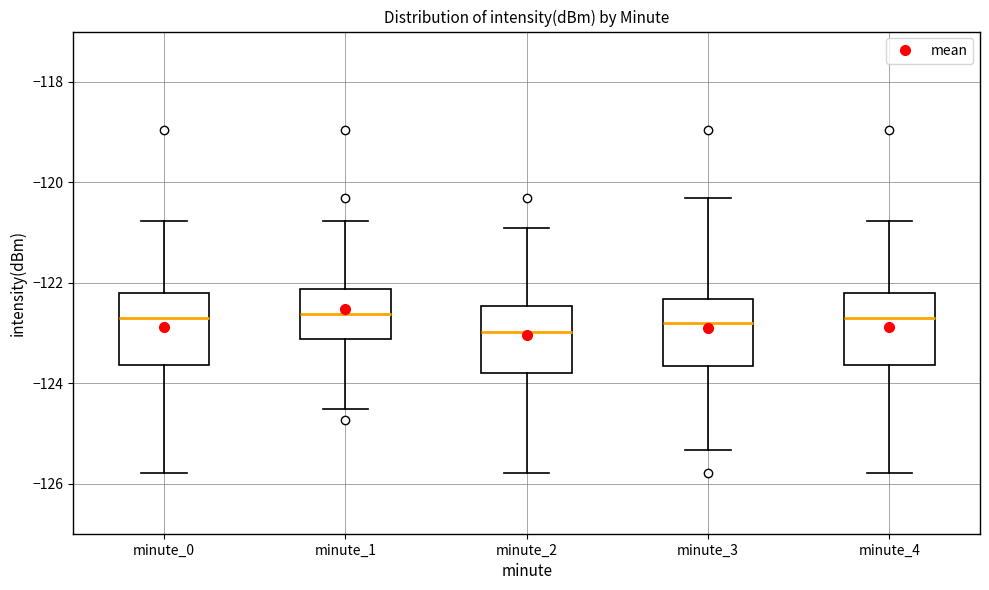

Where does the lower whisker of the box for minute_0 end on the y-axis? The values are not printed on the chart, so give them approximately, as read against the axis.

-125.8